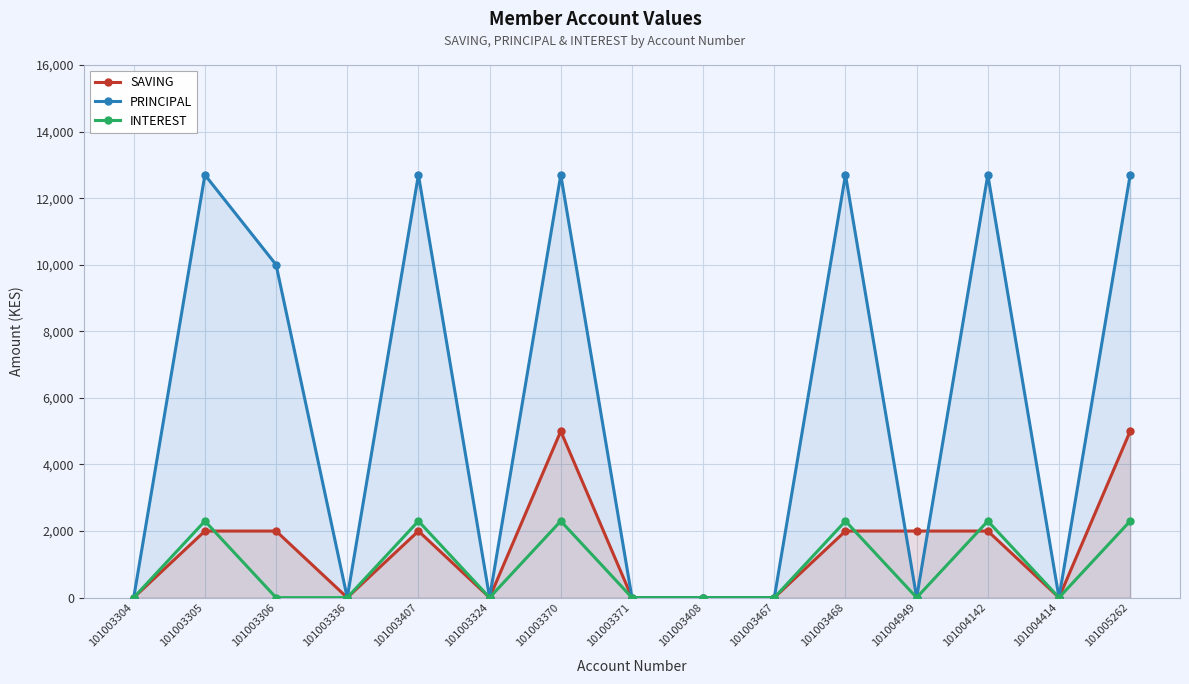

Reading left to right, transcribe all the data shown in this chart.

SAVING: 0	2000	2000	0	2000	0	5000	0	0	0	2000	2000	2000	0	5000
PRINCIPAL: 0	12700	10000	0	12700	0	12700	0	0	0	12700	0	12700	0	12700
INTEREST: 0	2300	0	0	2300	0	2300	0	0	0	2300	0	2300	0	2300